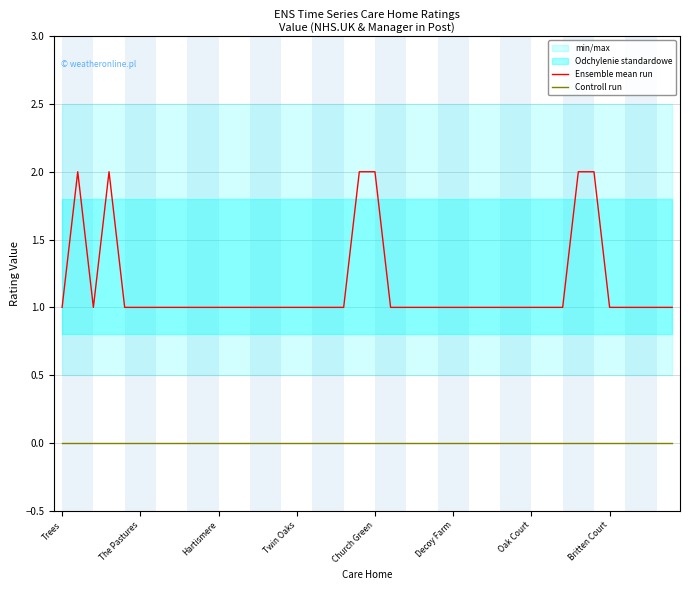

The Ensemble mean run series shows 1 at Twin Oaks. True or false?

True